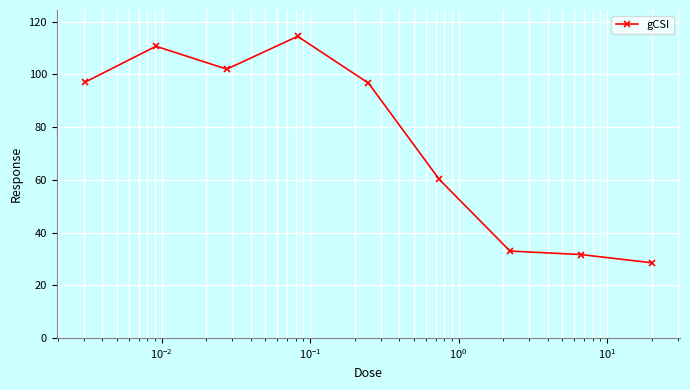

What is the maximum value shown in the chart?

114.5